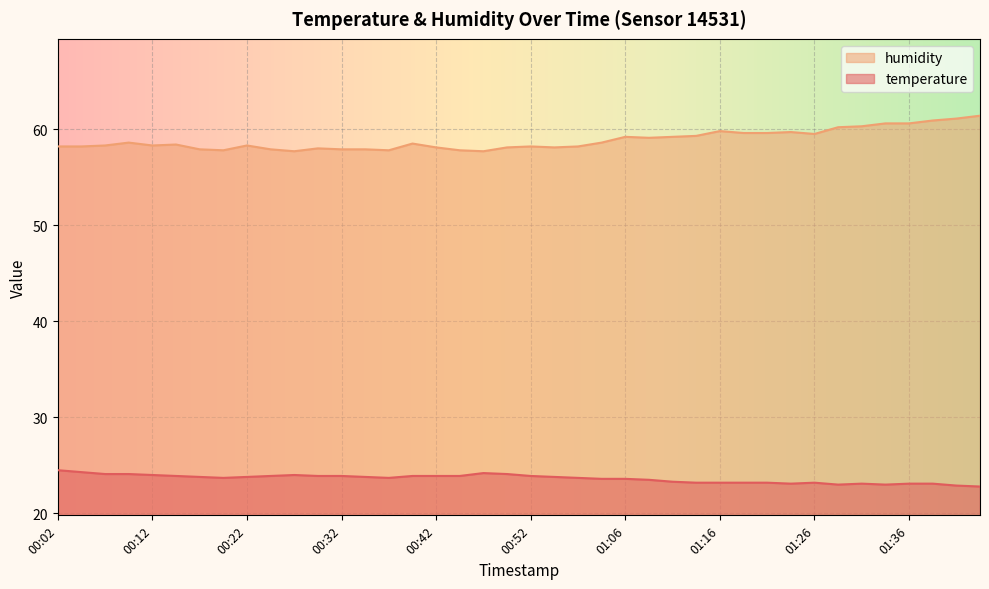

The humidity series shows 59.1 at 01:09. True or false?

True